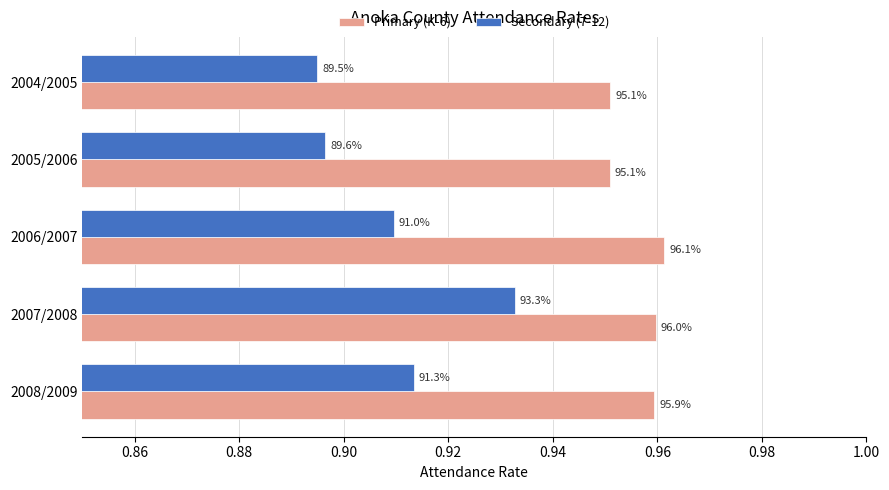

Rank the series by their maximum value, from highest to lowest.

Primary (K-6), Secondary (7-12)